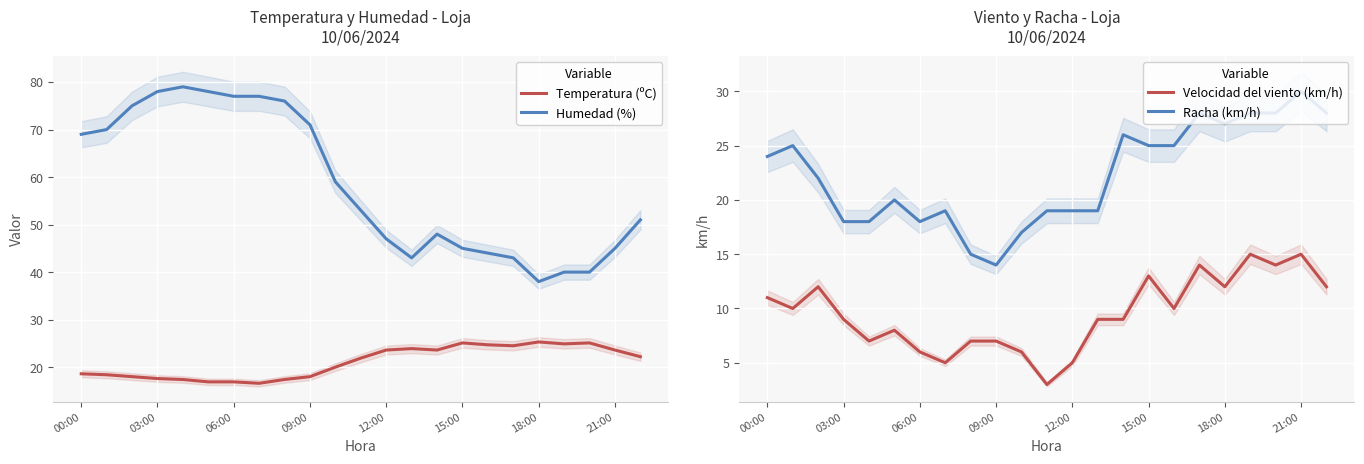

In Temperatura (ºC), how many points are lower than both neighbors (excluding endpoints)?

4